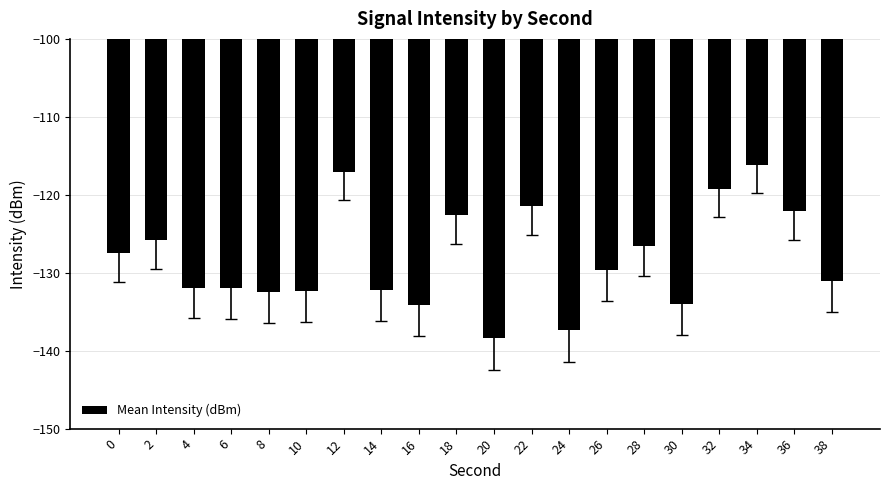

What is the value of the 8th bar from the left?

-132.2